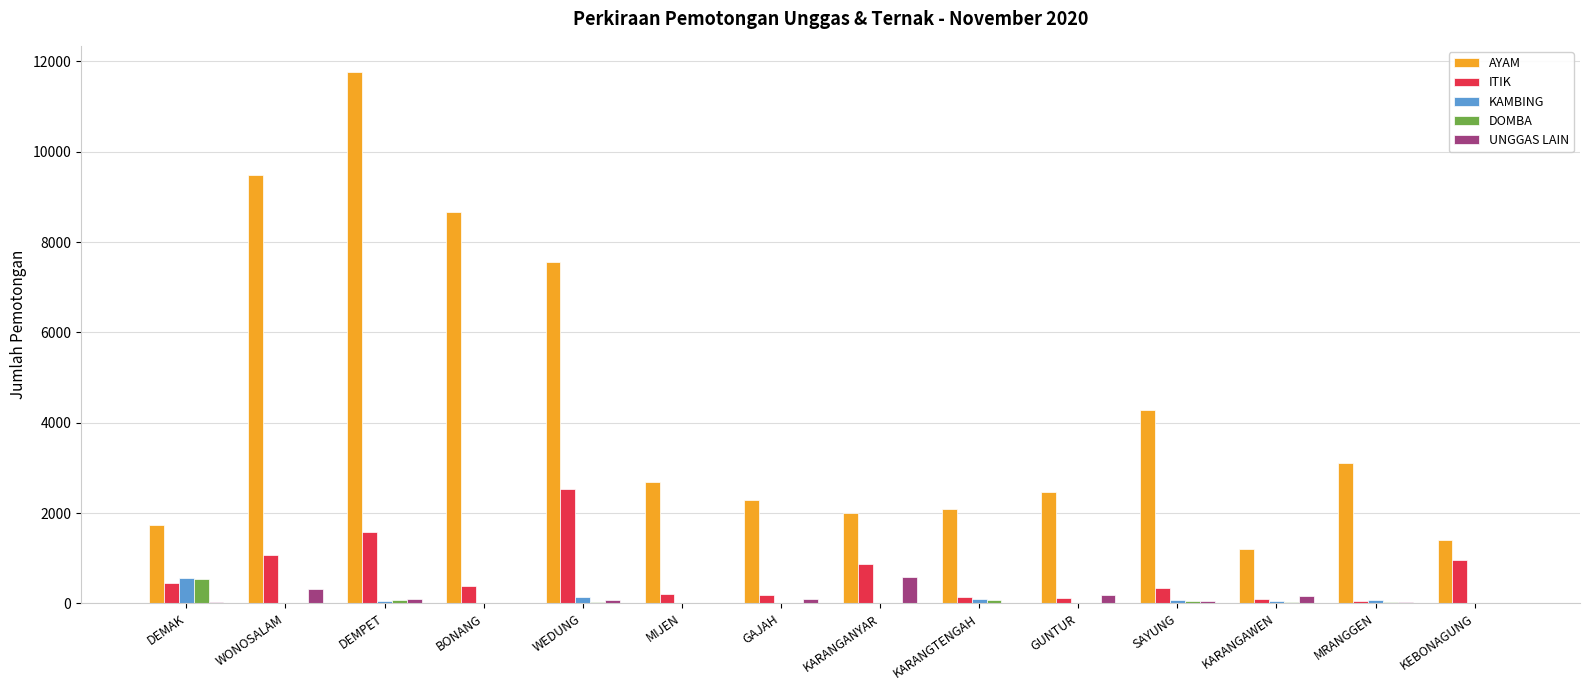

What is the average value of the AYAM series?

4337.1